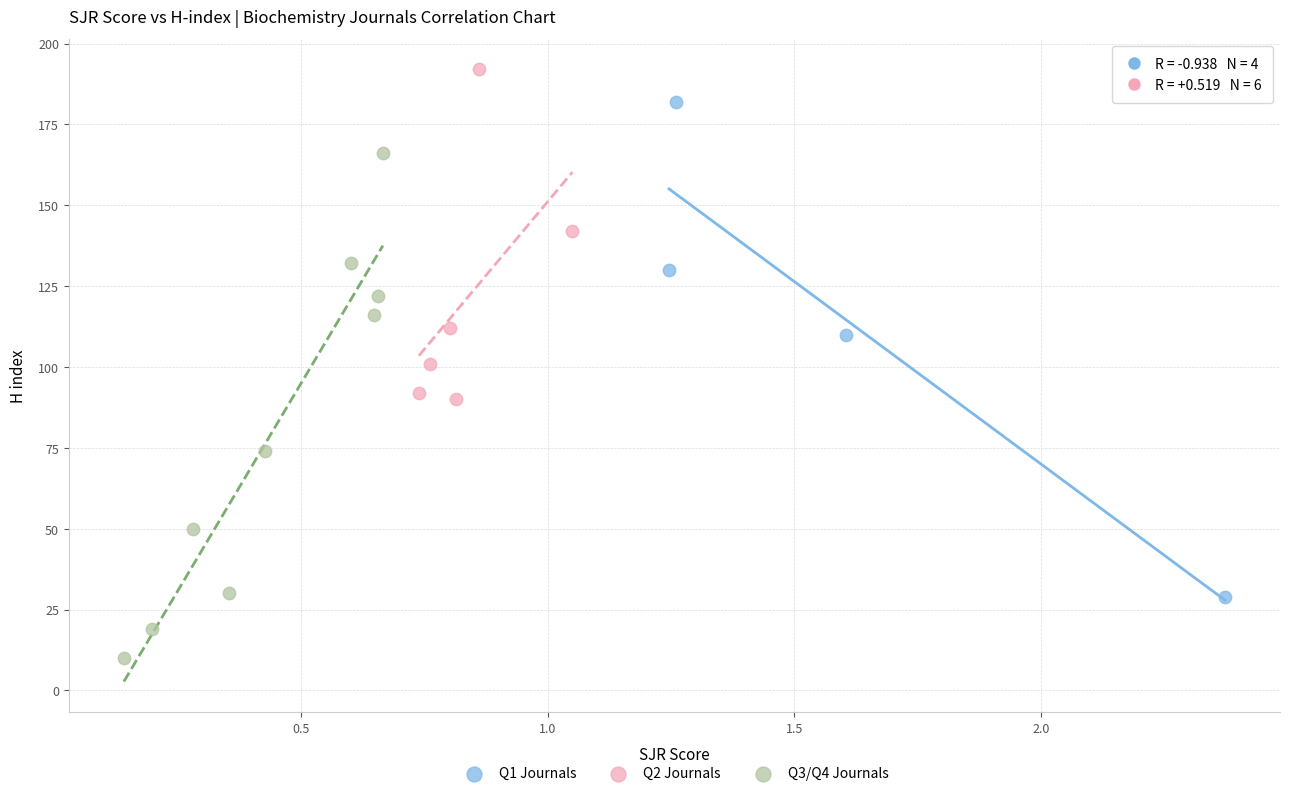

Which series has the widest spread of Y values?

Q3/Q4 Journals